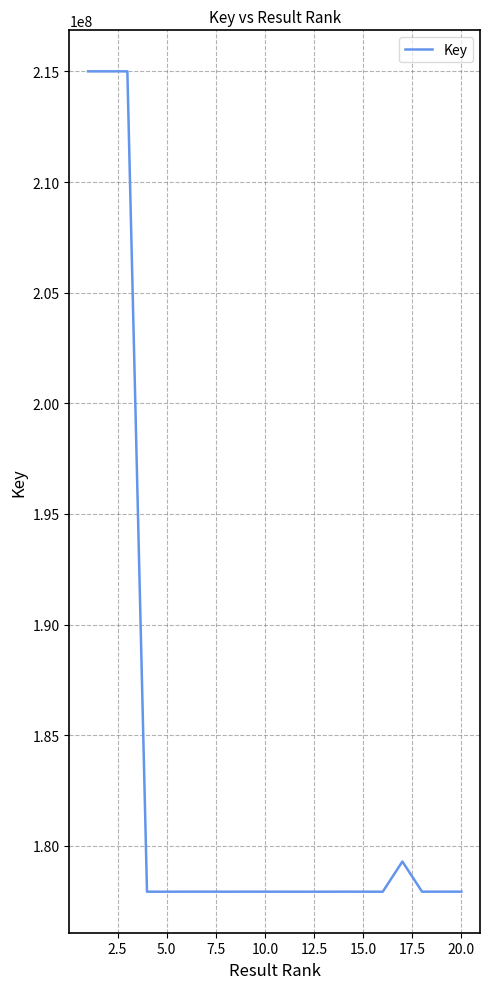

What is the maximum value shown in the chart?

215000342